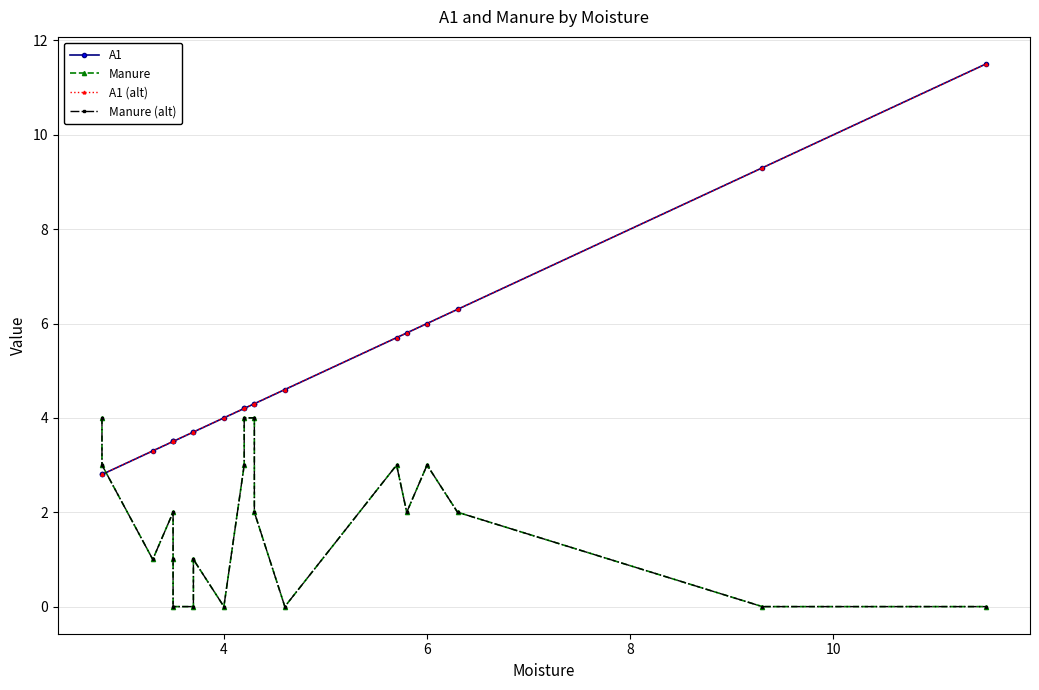

After their last crossing, which series has the higher values: A1 or Manure (alt)?

A1